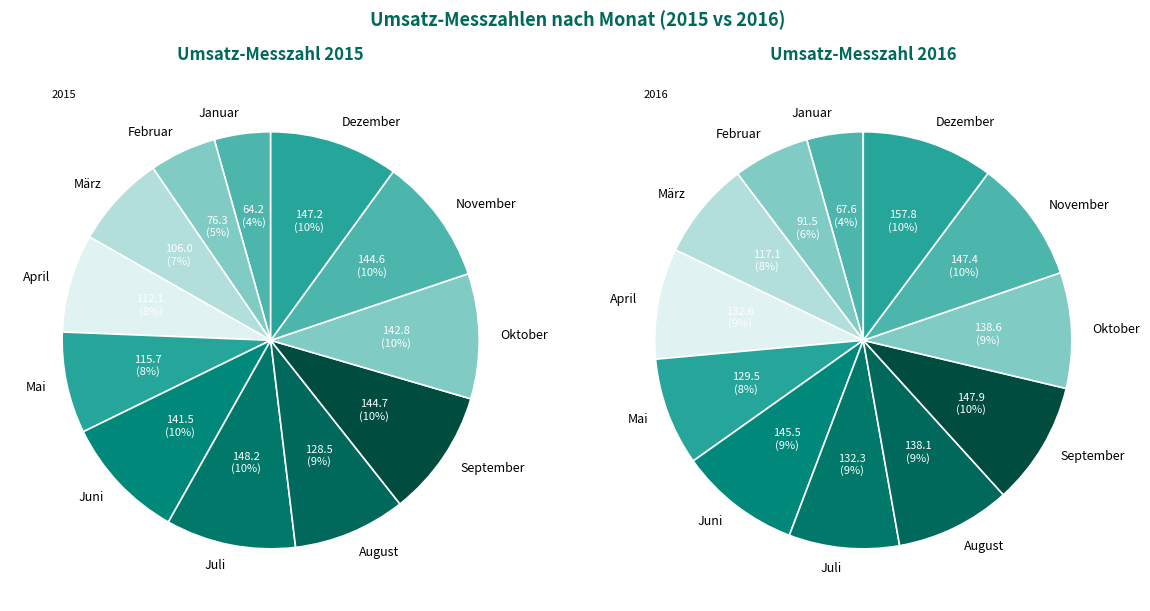

Is Dezember the majority of the pie?

No